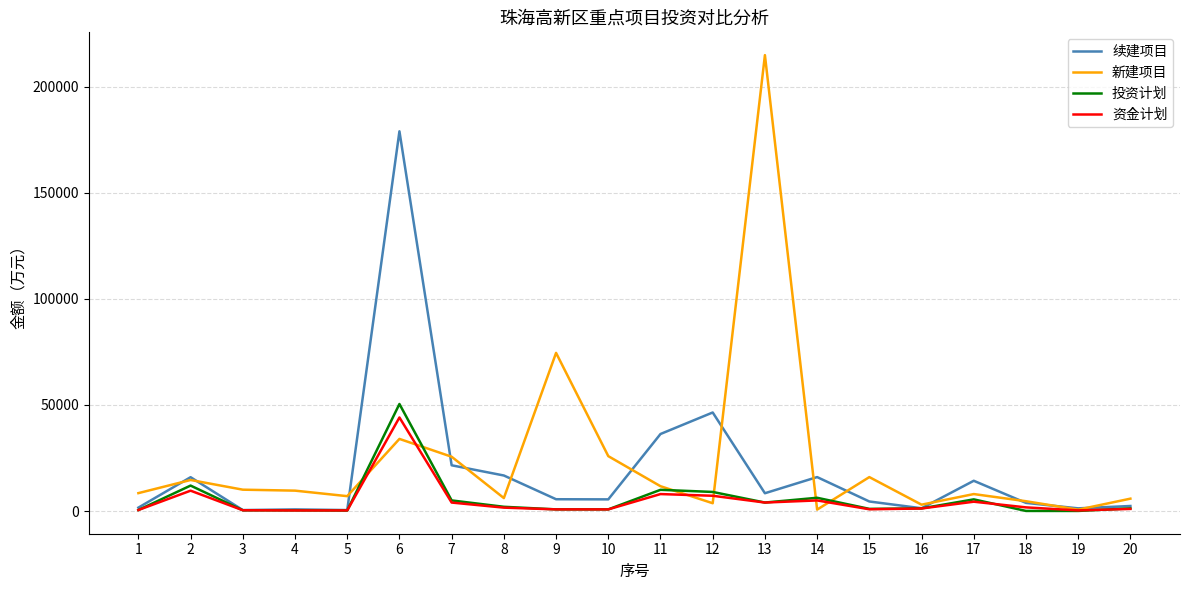

How many lines are shown in the chart?

4